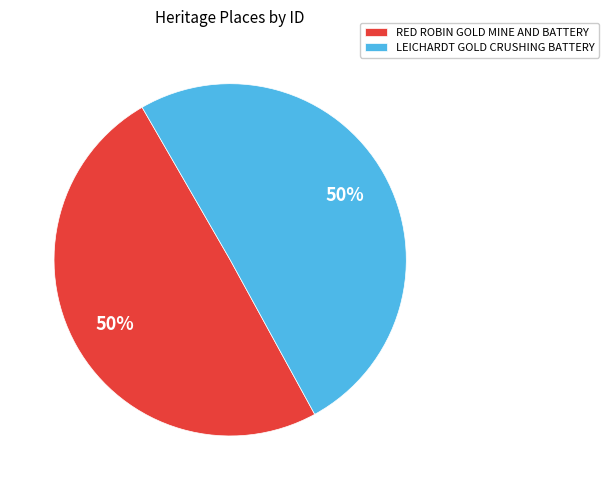

Count the number of slices in the pie.

2